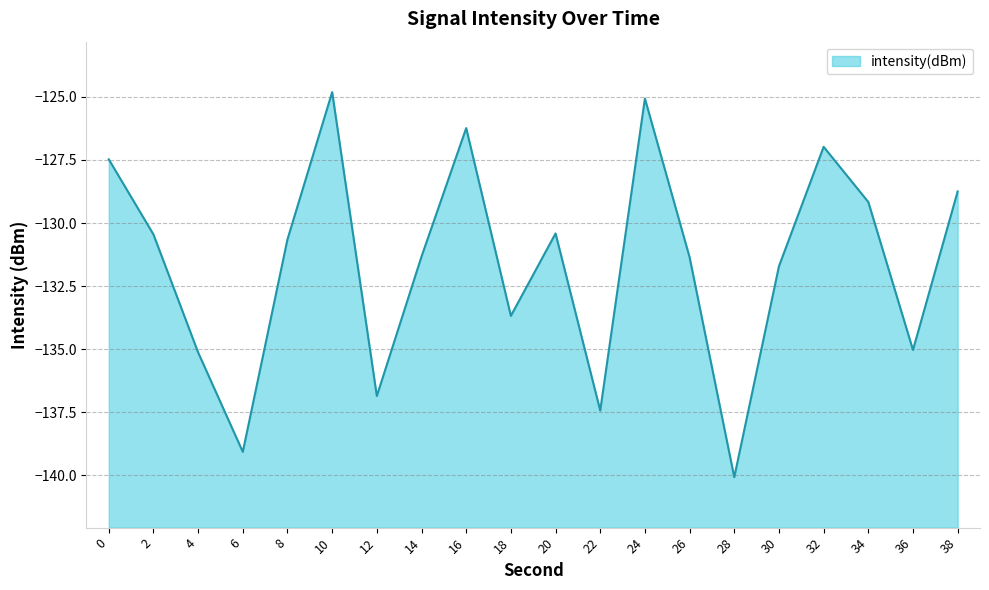

How many data points does each series have?

20